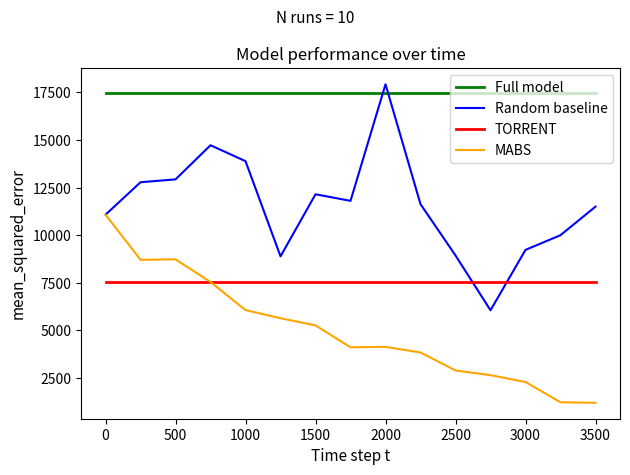

List the series in order of their peak value, highest first.

Random baseline, Full model, MABS, TORRENT